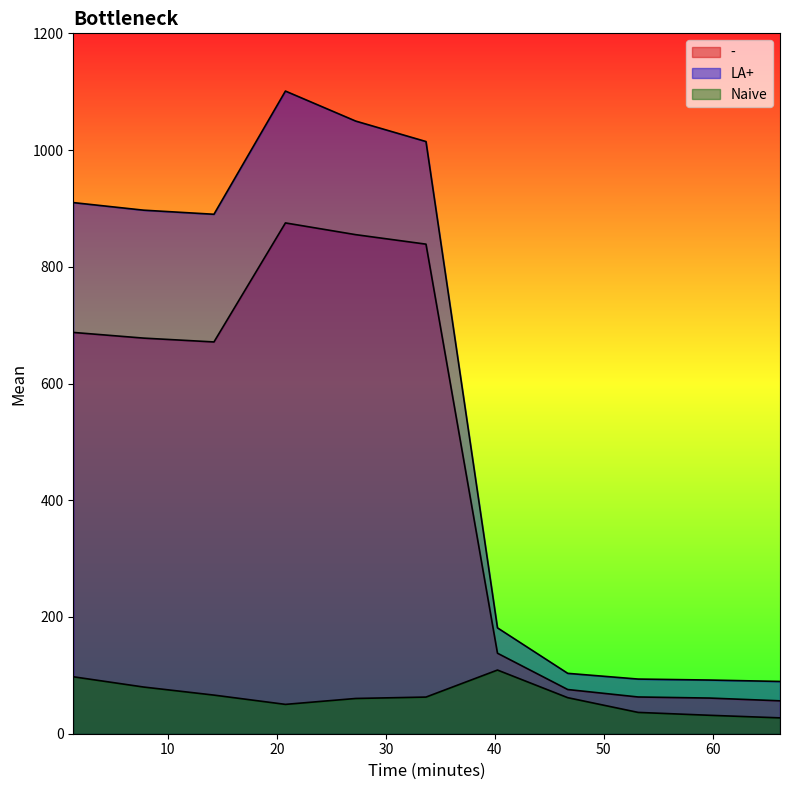

At 40.24, list the series in order from smallest to largest.

Naive, -, LA+